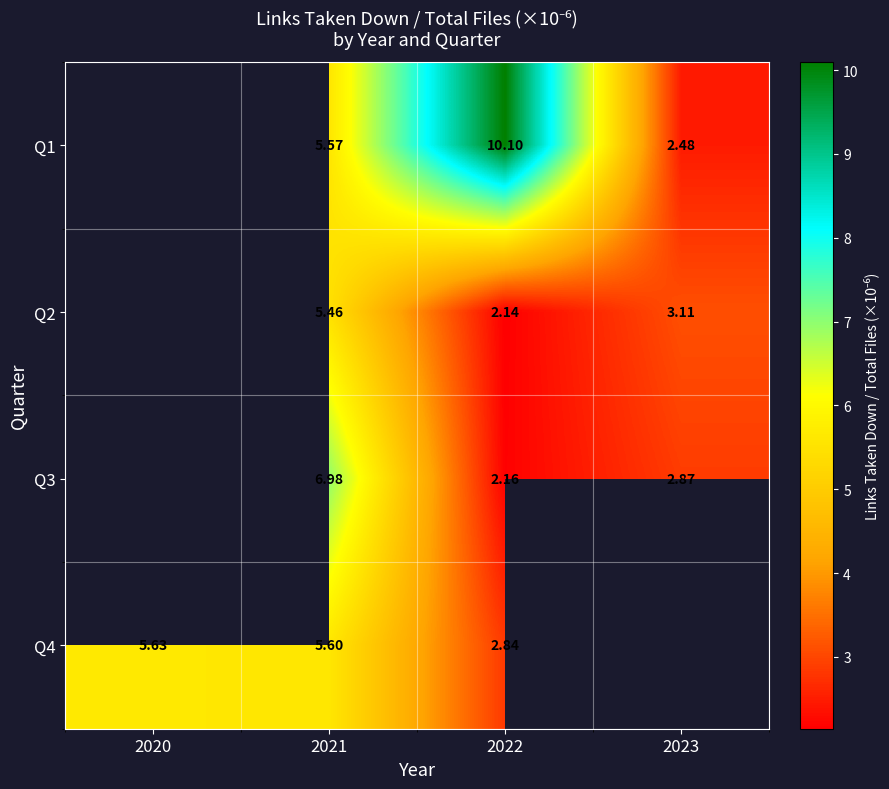

Between 2023 and 2021, which is larger?

2021